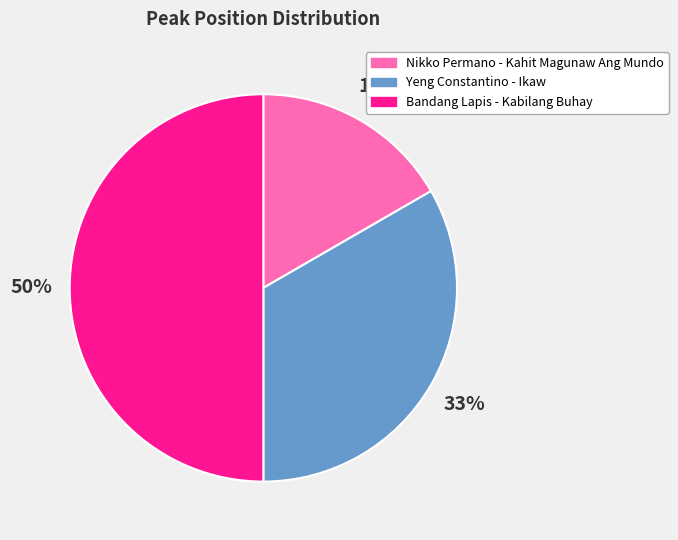

Rank the categories by value from highest to lowest.

Bandang Lapis - Kabilang Buhay, Yeng Constantino - Ikaw, Nikko Permano - Kahit Magunaw Ang Mundo